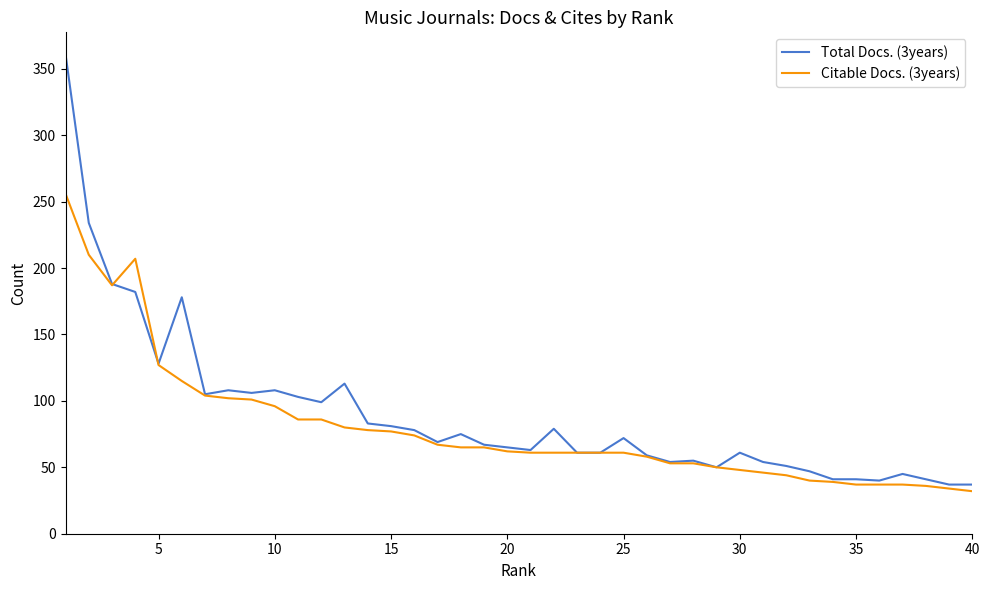

What is the greatest value displayed?

361